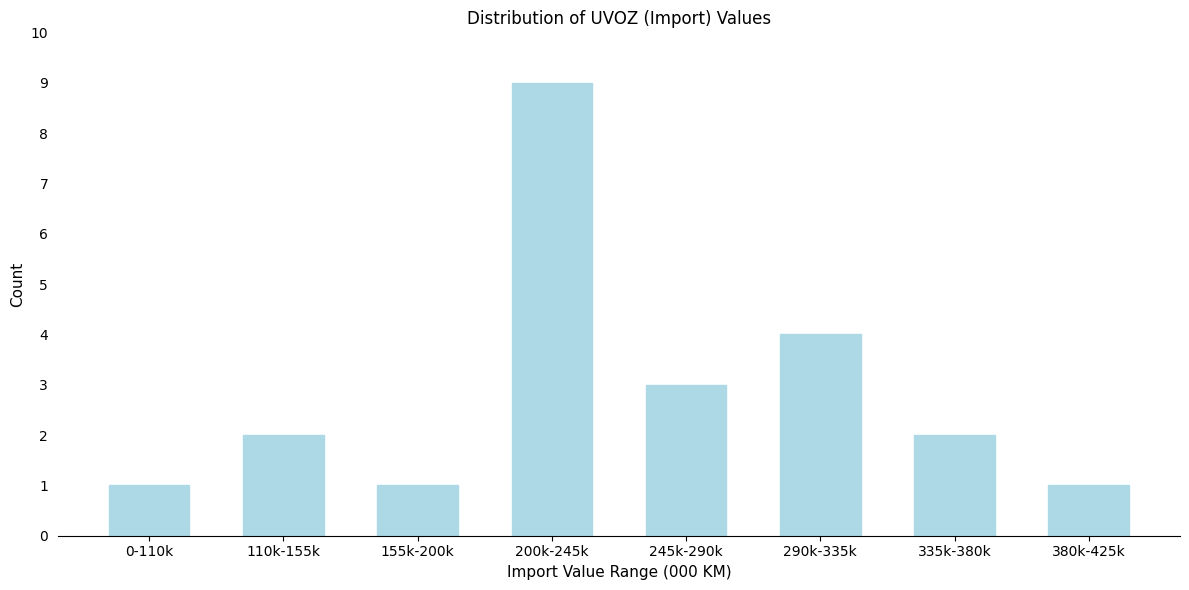

Reading left to right, transcribe all the data shown in this chart.

1	2	1	9	3	4	2	1